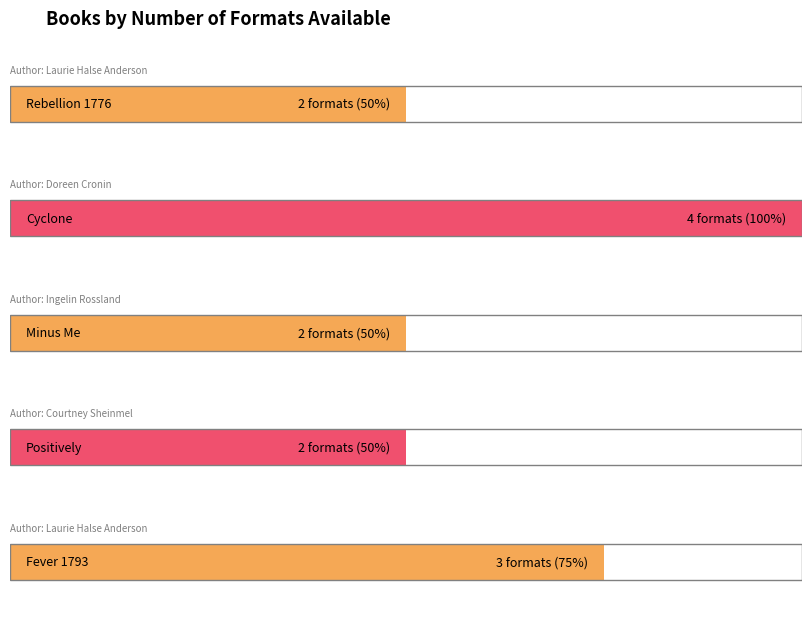

What is the label of the 3rd bar from the right?

Minus Me